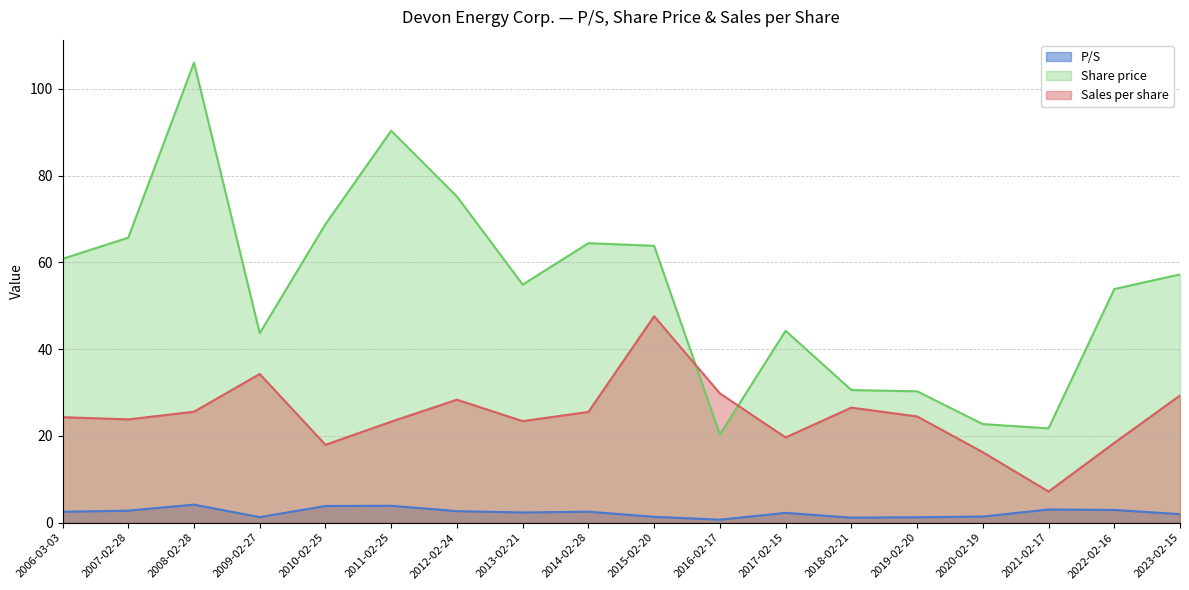

What is the sum of all Sales per share values?

445.6